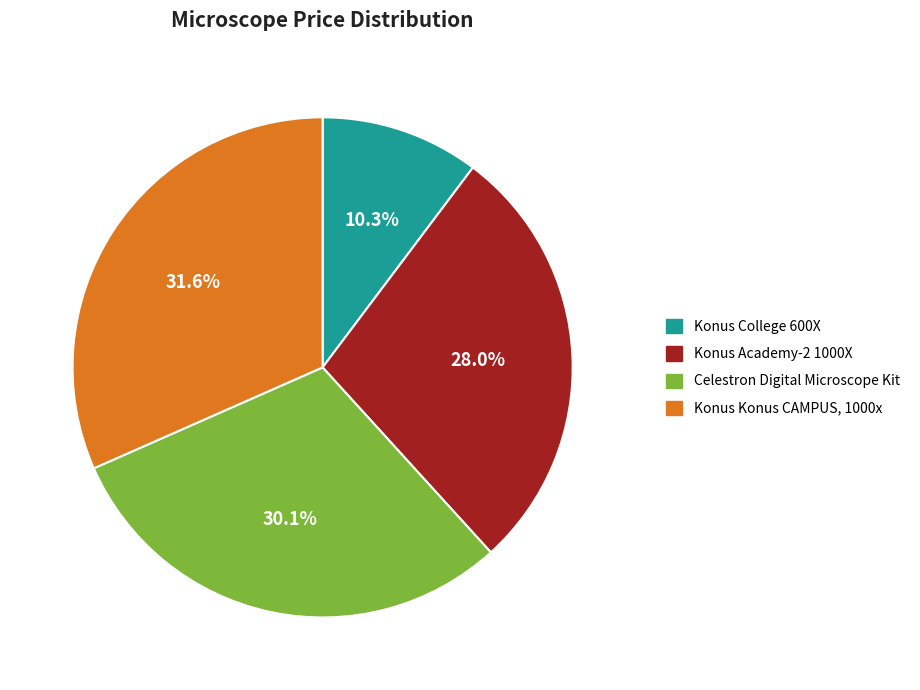

Is it true that Celestron Digital Microscope Kit is 30% of the pie?

True